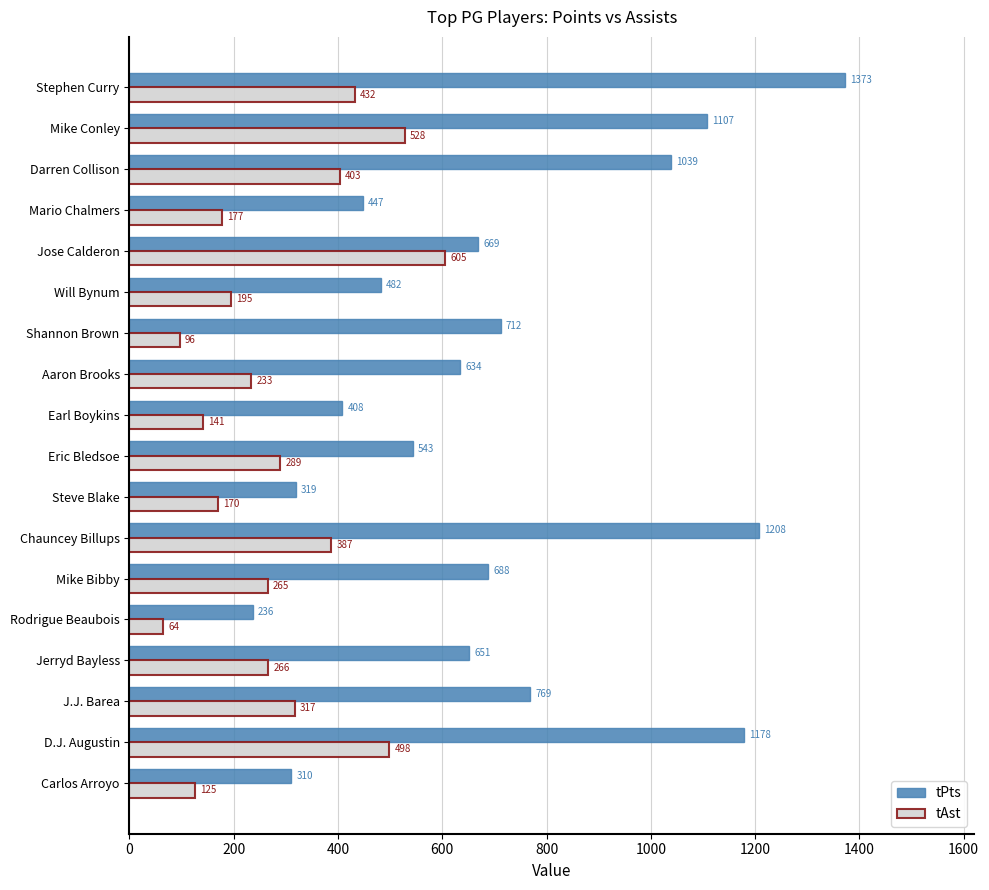

At which category is the sum across all series the highest?

Stephen Curry